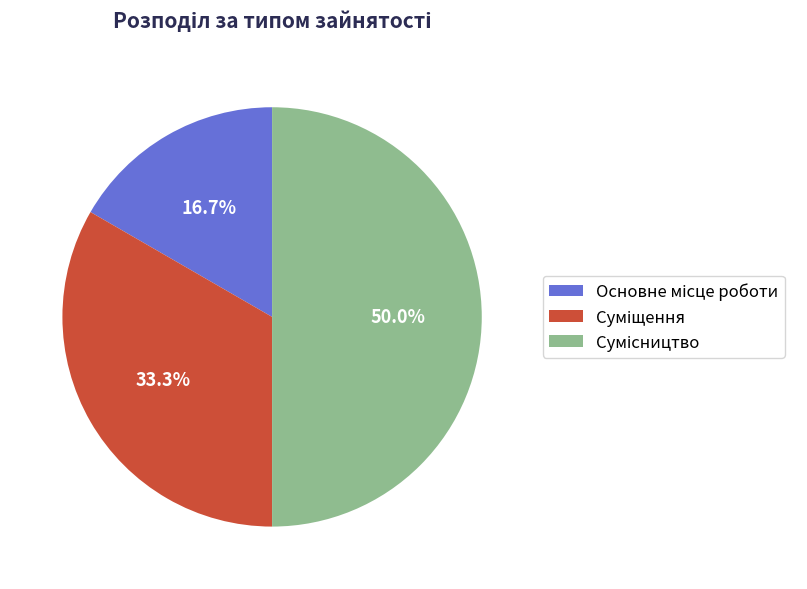

To the nearest percent, what is the difference between the Суміщення and Основне місце роботи slice percentages?

17%